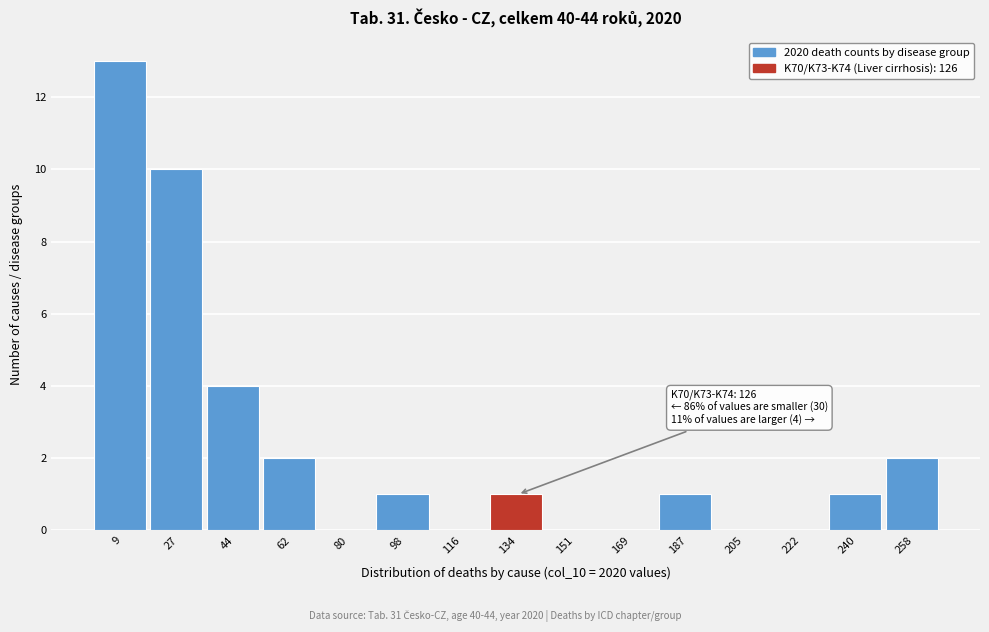

Which range on the x-axis has the tallest bar?

0.0 to 17.8